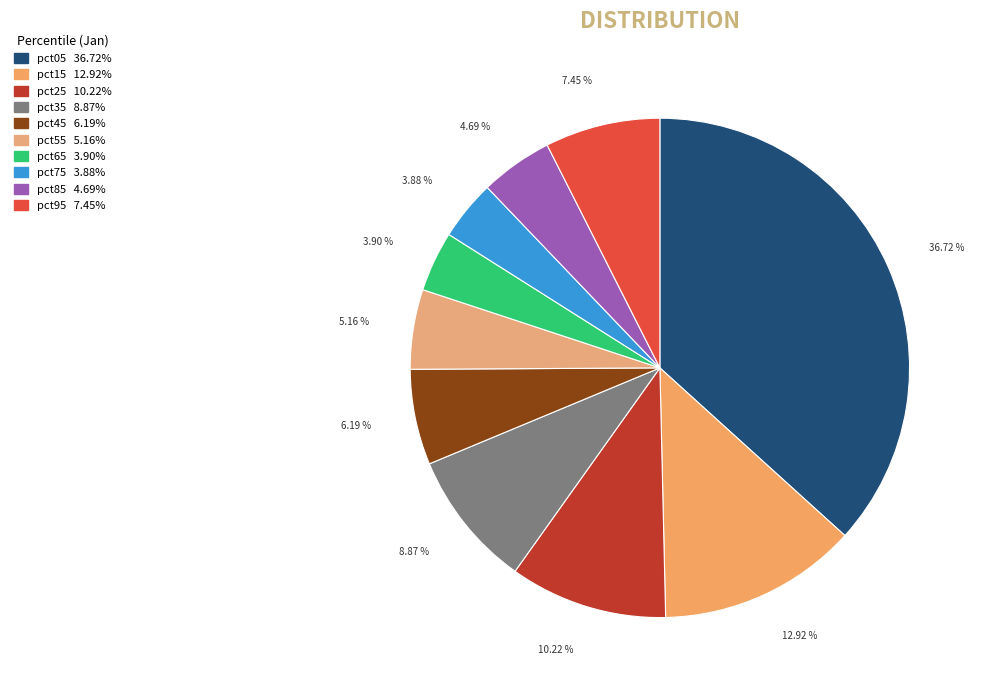

To the nearest percent, what percentage of the pie is pct95?

7%